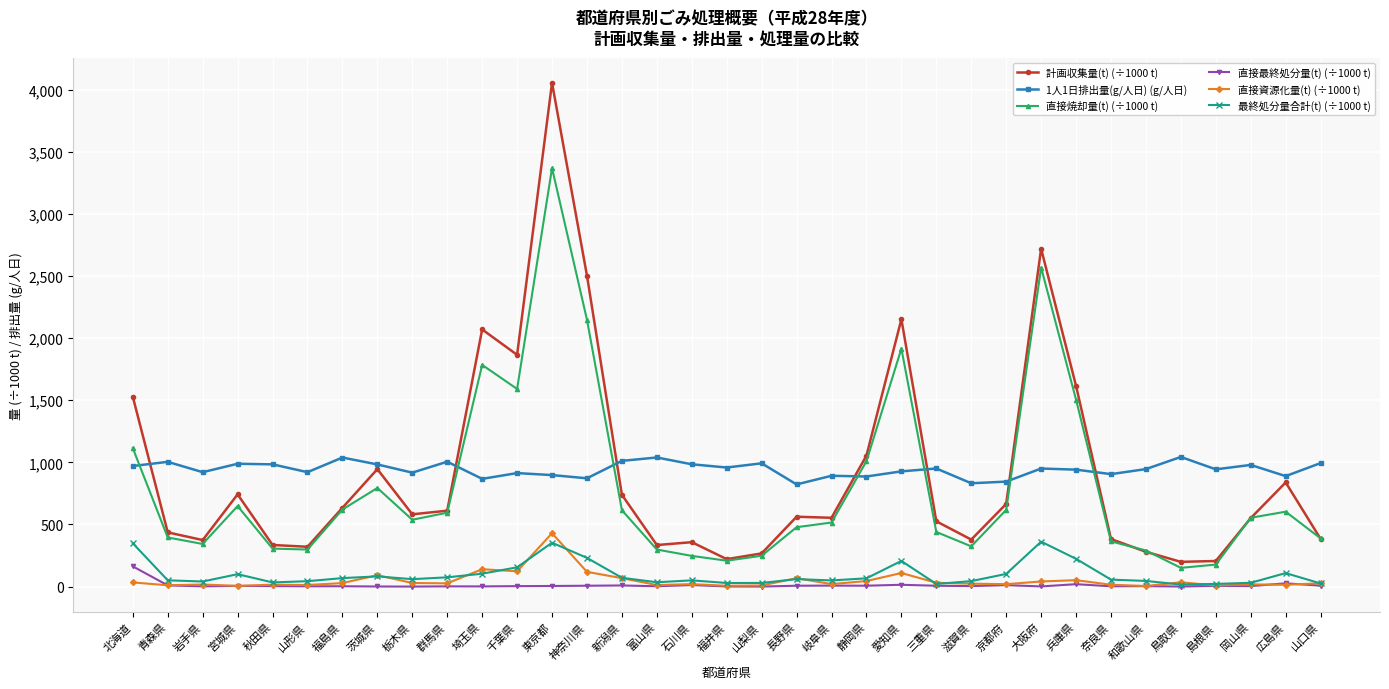

Where does the 直接焼却量(t) (÷1000 t) series first go above 537?

北海道